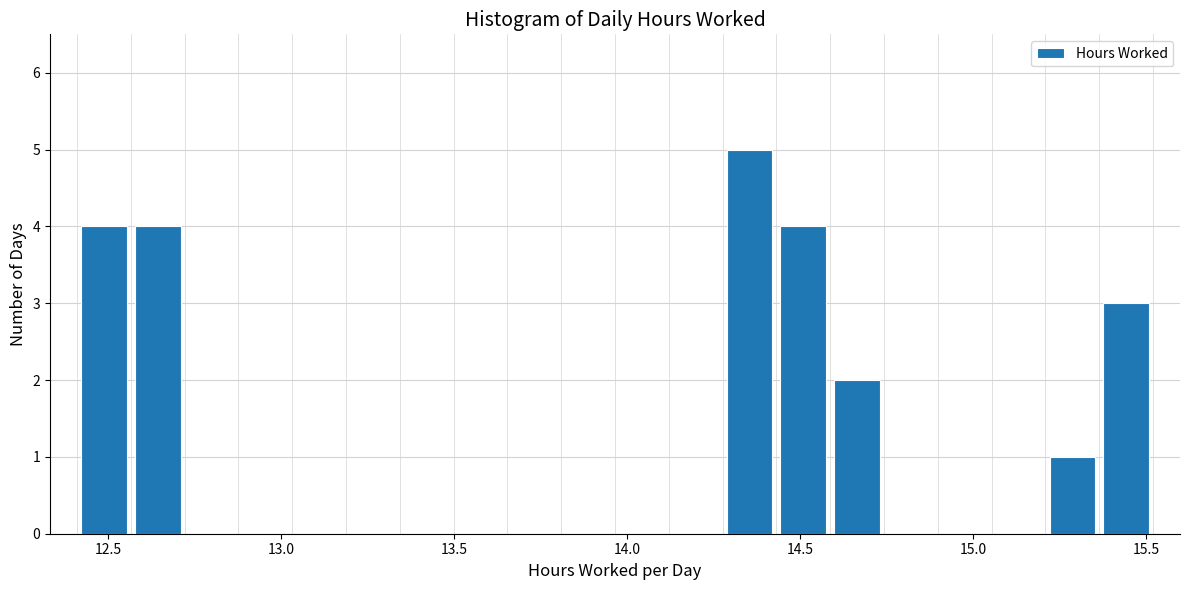

Around what value on the x-axis is the tallest bar? Give the approximate position of its centre, as read against the axis.

14.35